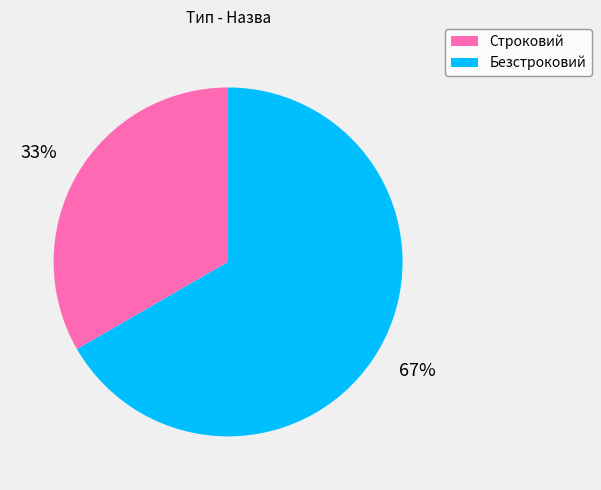

Do Строковий and Безстроковий together represent more than half of the pie?

Yes